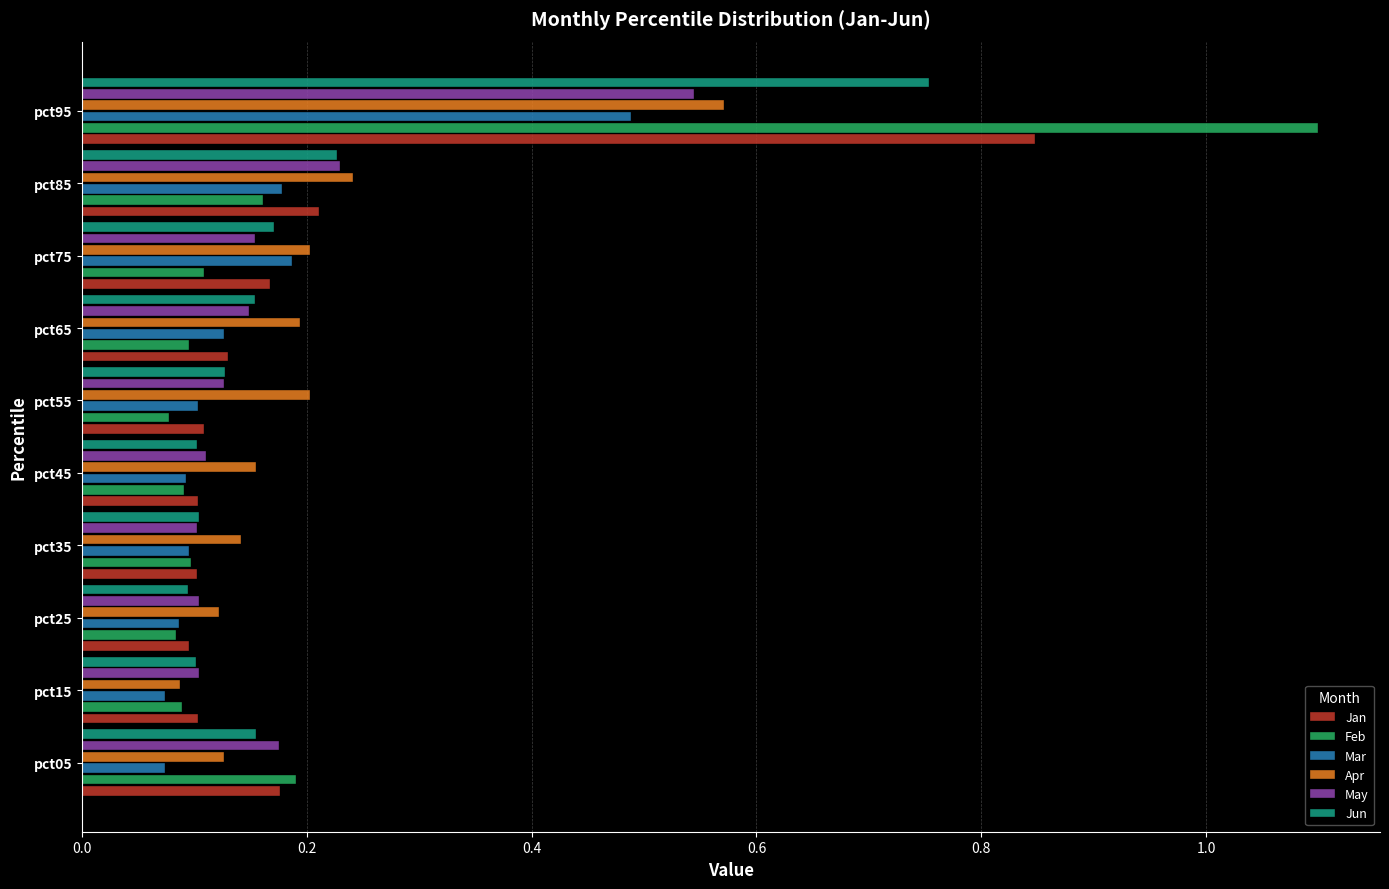

At how many categories does at least one series exceed 0?

10